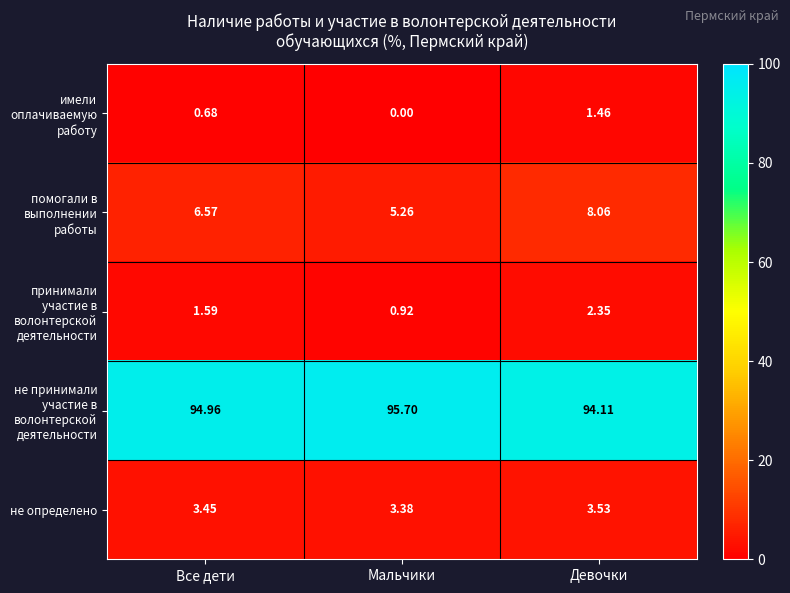

At which category is the sum across all series the highest?

Девочки